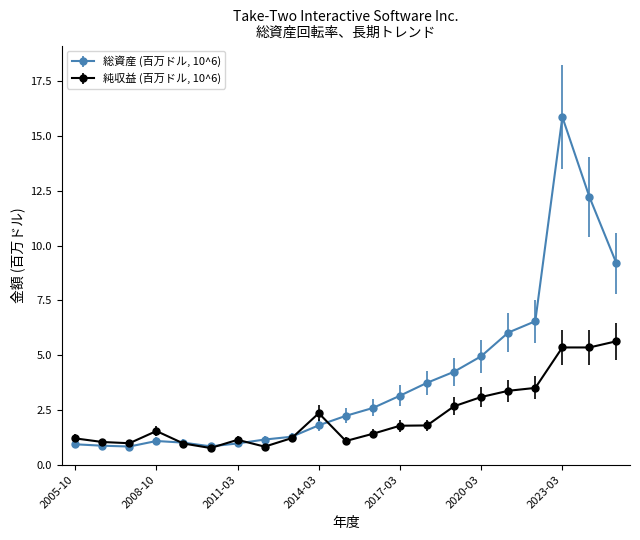

What is the minimum value shown in the chart?

0.8